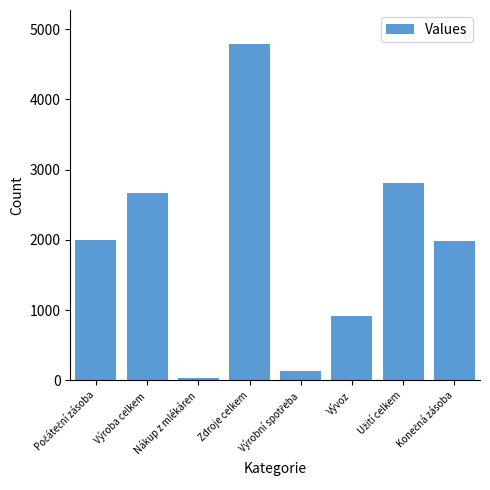

What is the smallest value displayed?

29.3